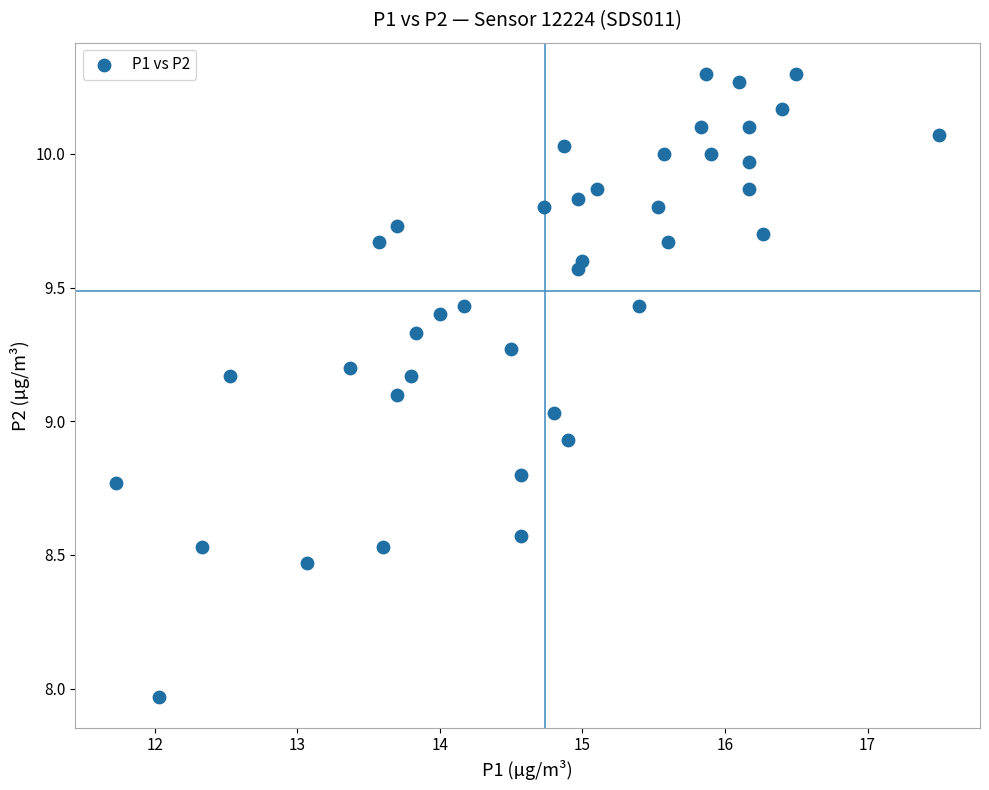

What is the range of Y values (max minus min)?

2.3